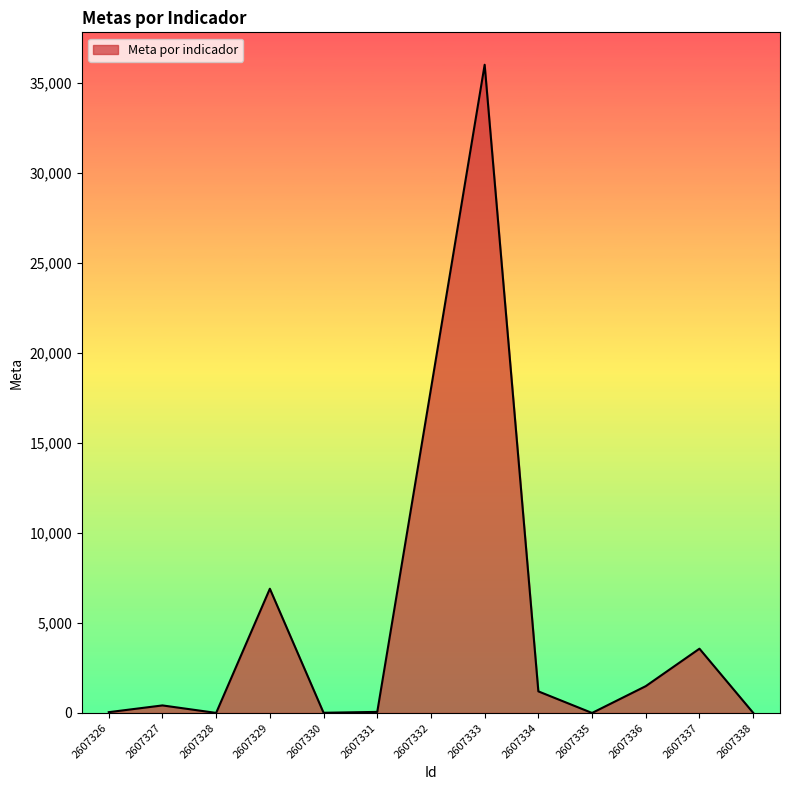

What is the difference between the maximum and minimum values?

35999